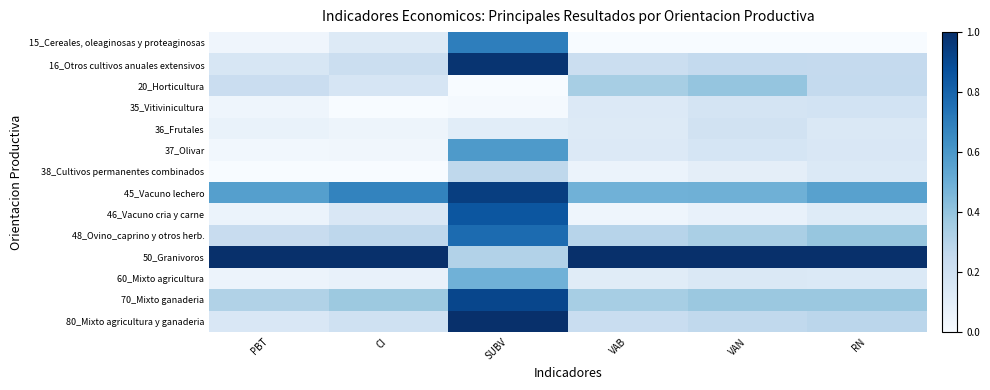

Which label corresponds to the largest value in the chart?

PBT